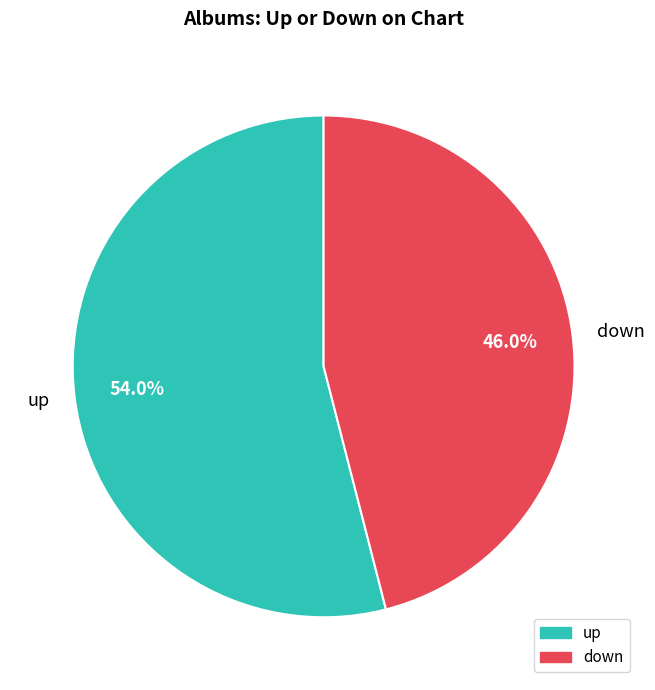

Which slice represents more than half of the pie?

up